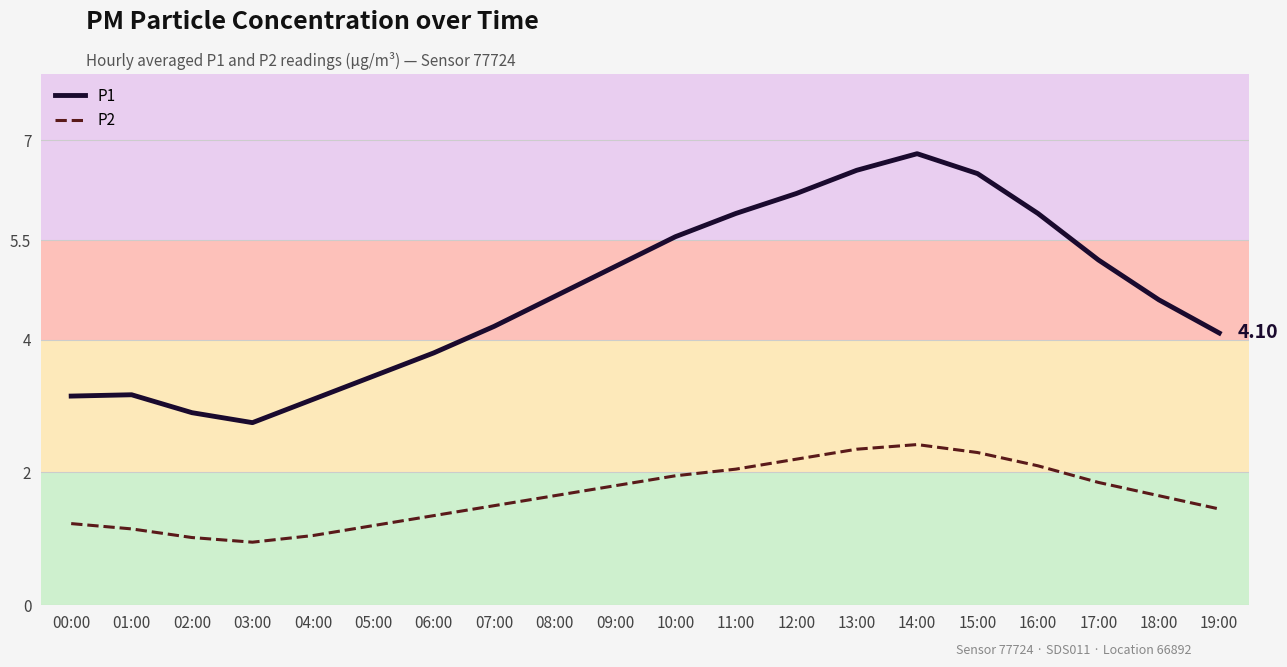

How many categories are shown in the chart?

20